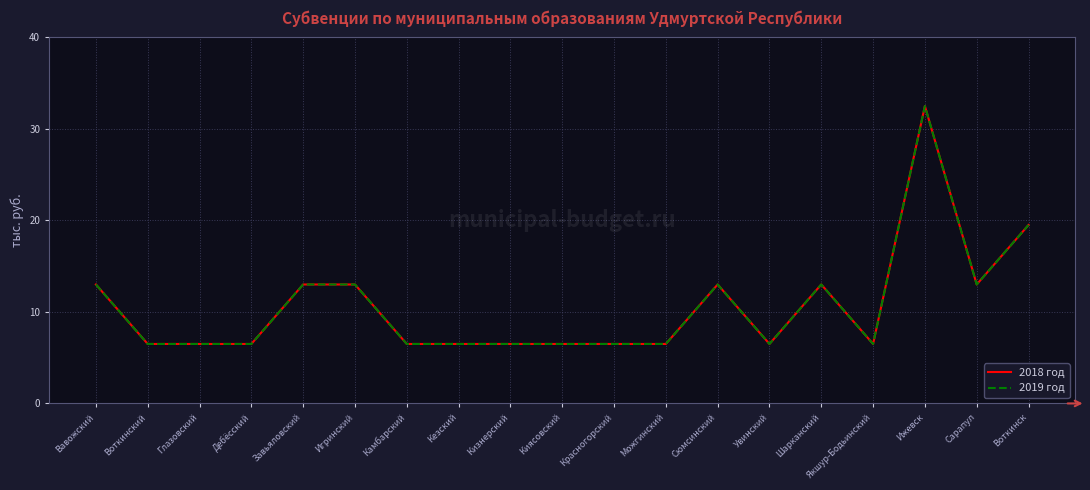

What is the value of the 2019 год point at the 19th from the left?

19.5